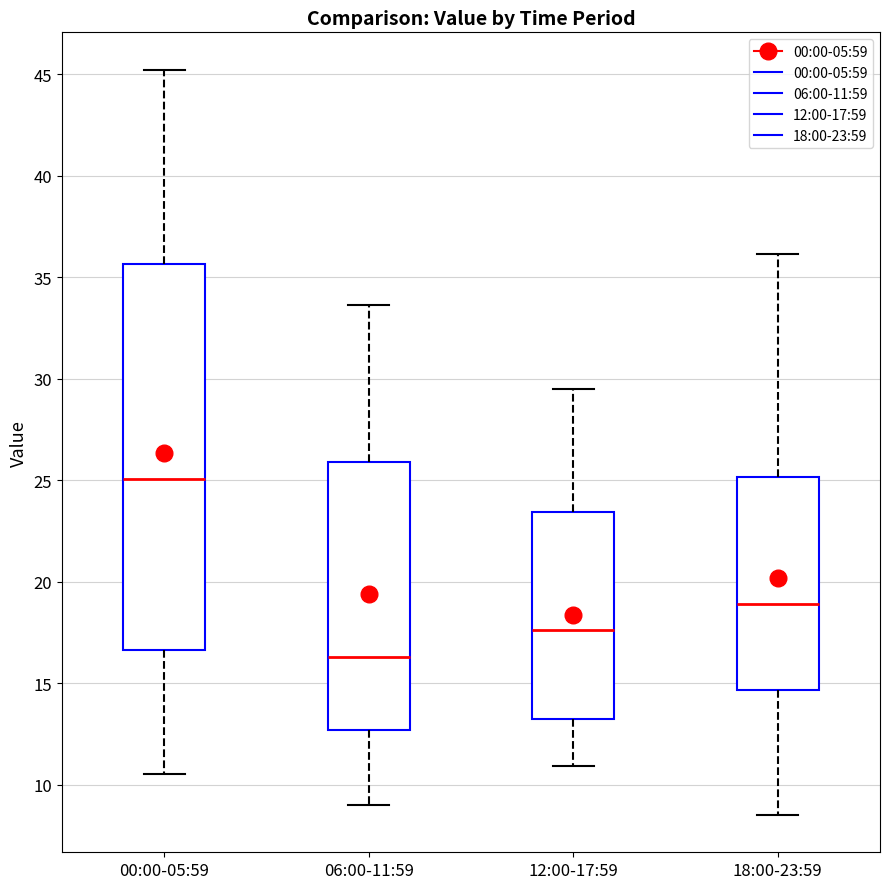

Where does the lower whisker of the box for 00:00-05:59 end on the y-axis? The values are not printed on the chart, so give them approximately, as read against the axis.

10.5